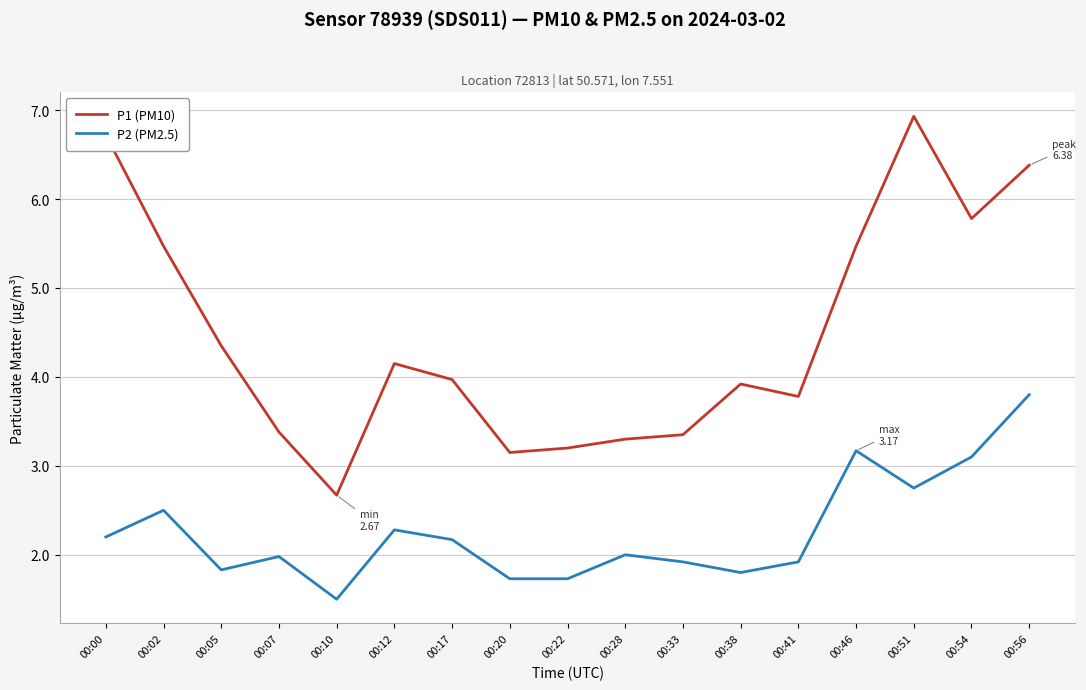

Does the chart have visible grid lines?

Yes